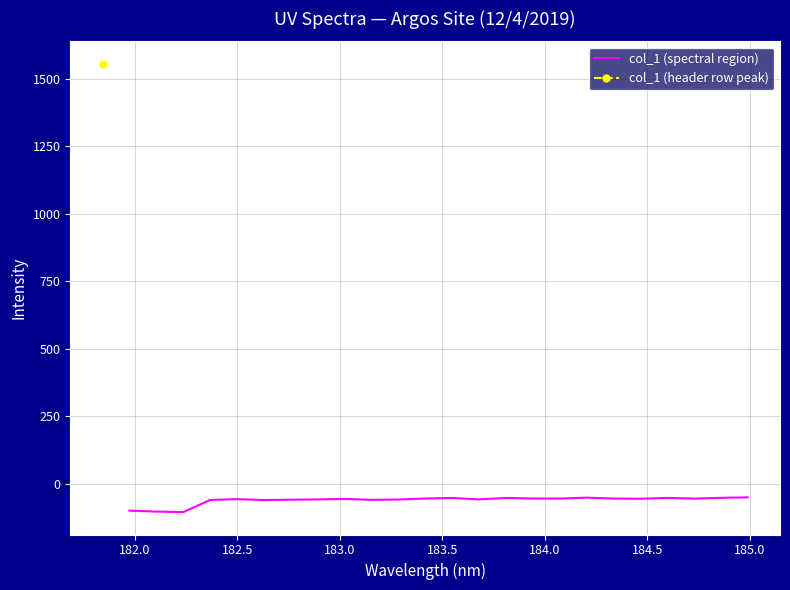

Count the number of categories in the chart.

24